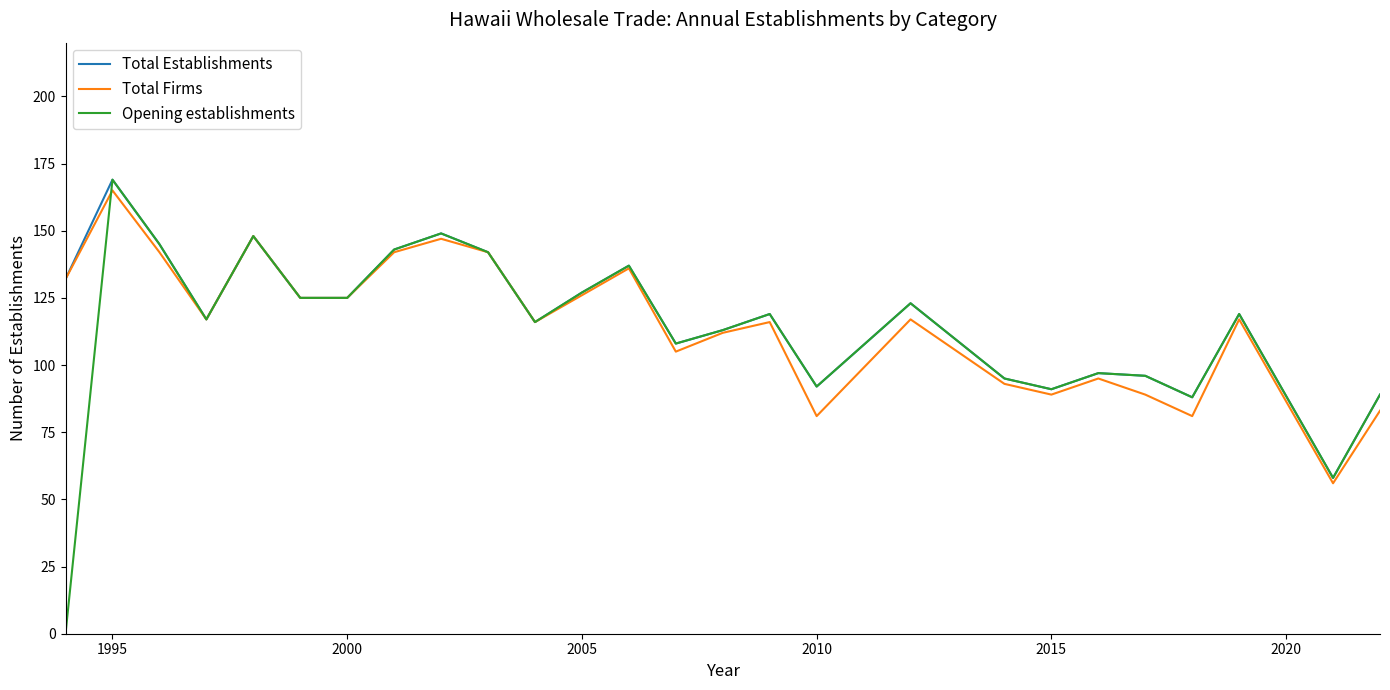

What is the lowest value of the Total Firms series?

56